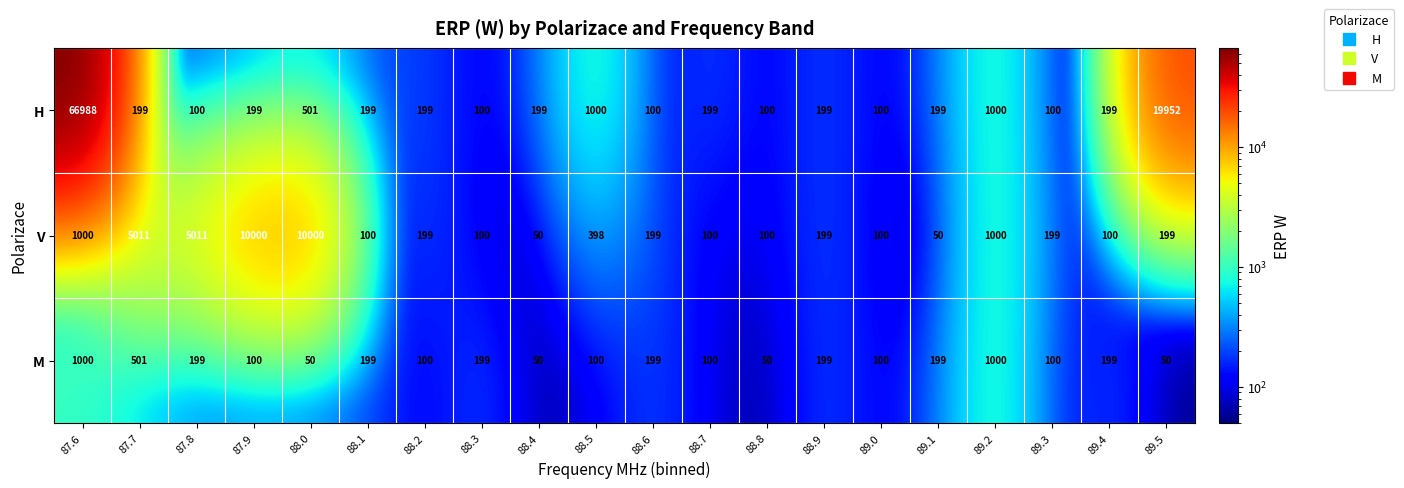

What is the maximum value for V?

10000